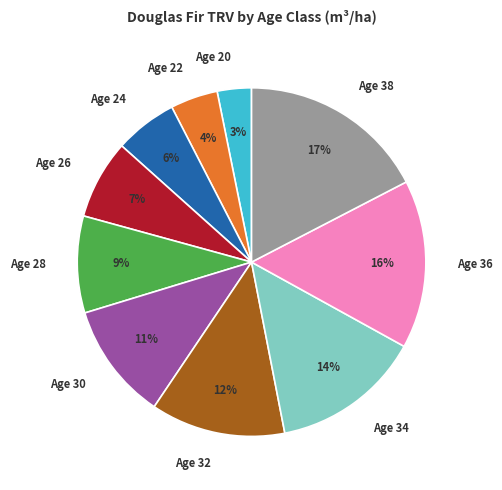

How many slices are in this pie chart?

10